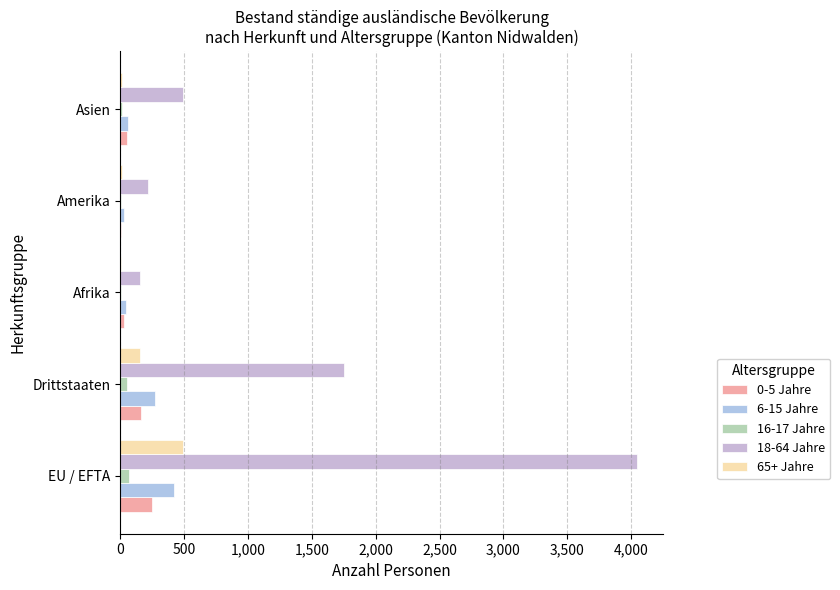

Which series has the widest spread of values?

18-64 Jahre